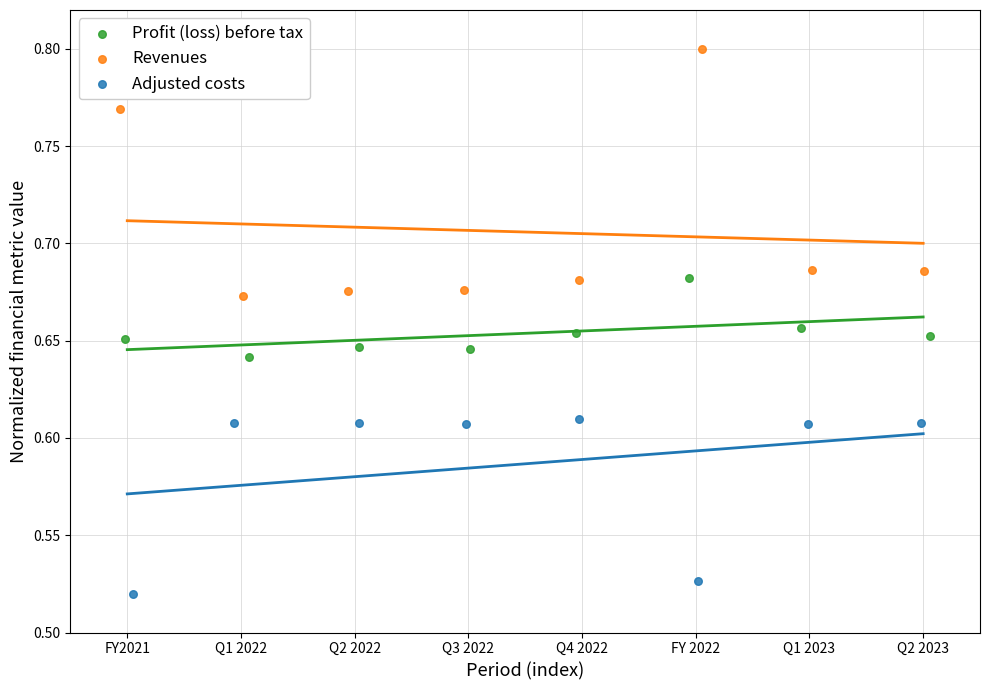

Which series has the largest Y range (max minus min)?

Revenues